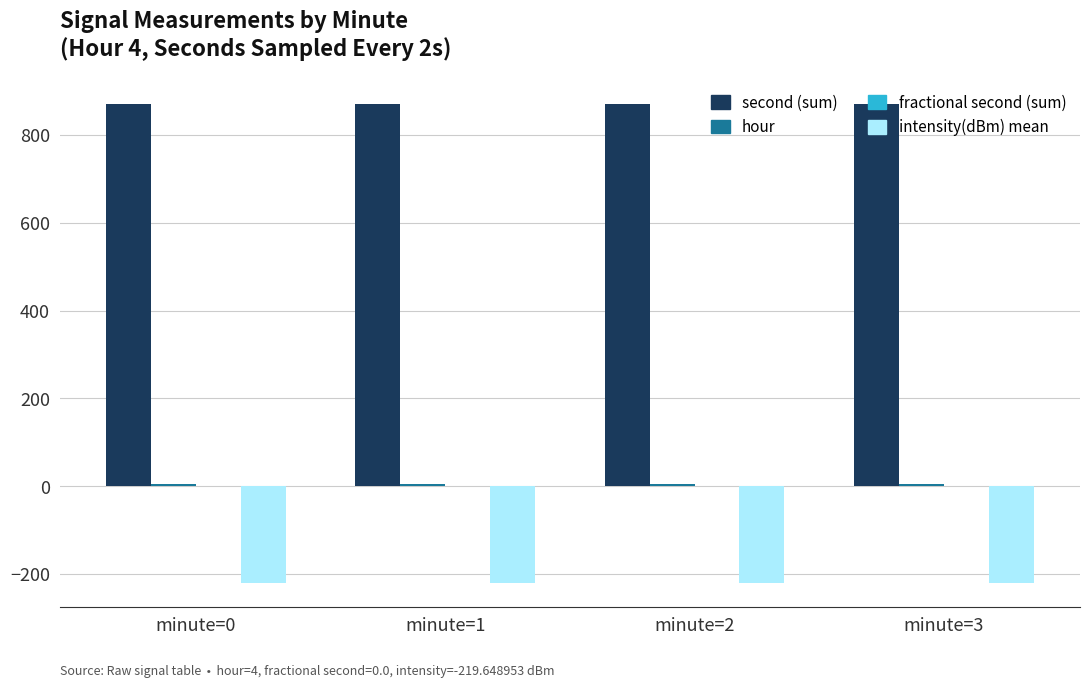

Is the value of second (sum) at minute=0 greater than the value of intensity(dBm) mean at minute=0?

Yes